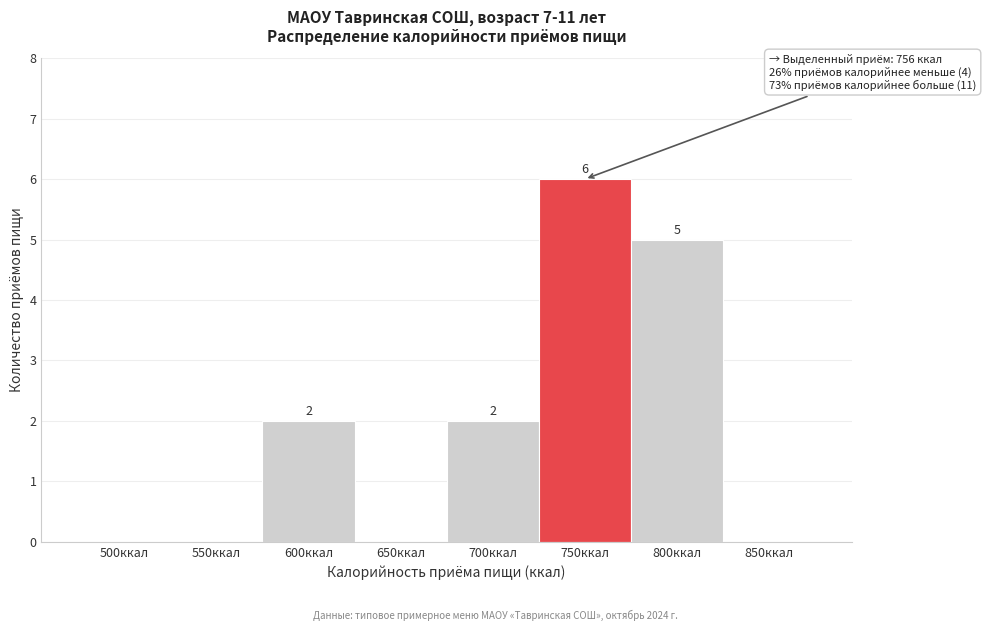

Reading right to left, list all the values displayed in this chart.

850ккал=0	800ккал=5	750ккал=6	700ккал=2	650ккал=0	600ккал=2	550ккал=0	500ккал=0